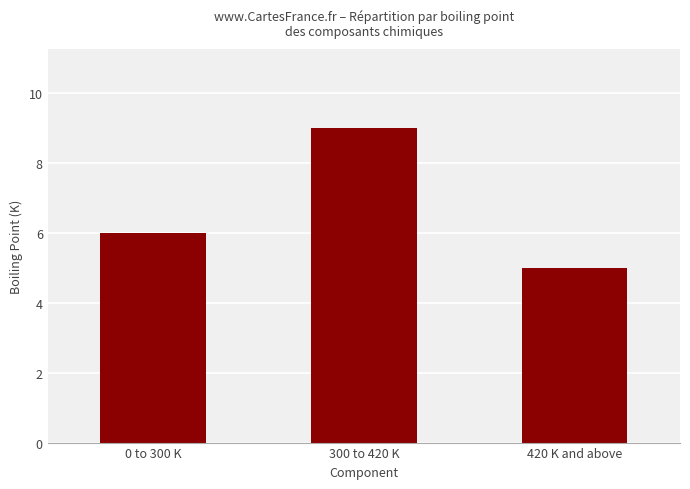

Reading right to left, extract all data points from this chart.

420 K and above=5	300 to 420 K=9	0 to 300 K=6